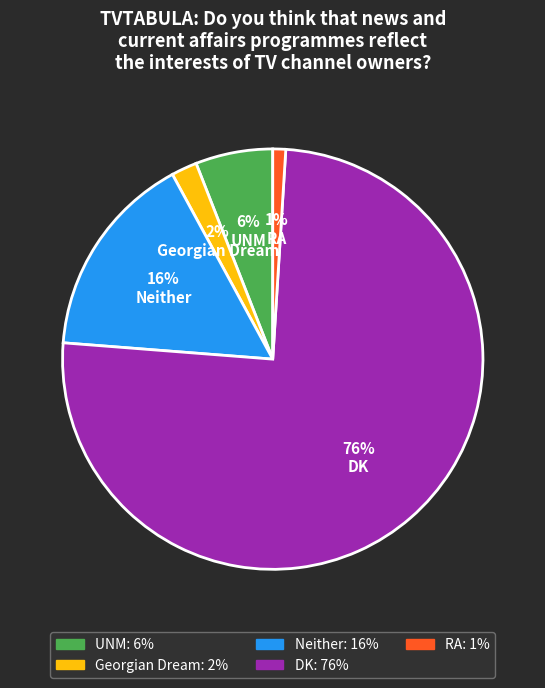

Count the number of slices in the pie.

5